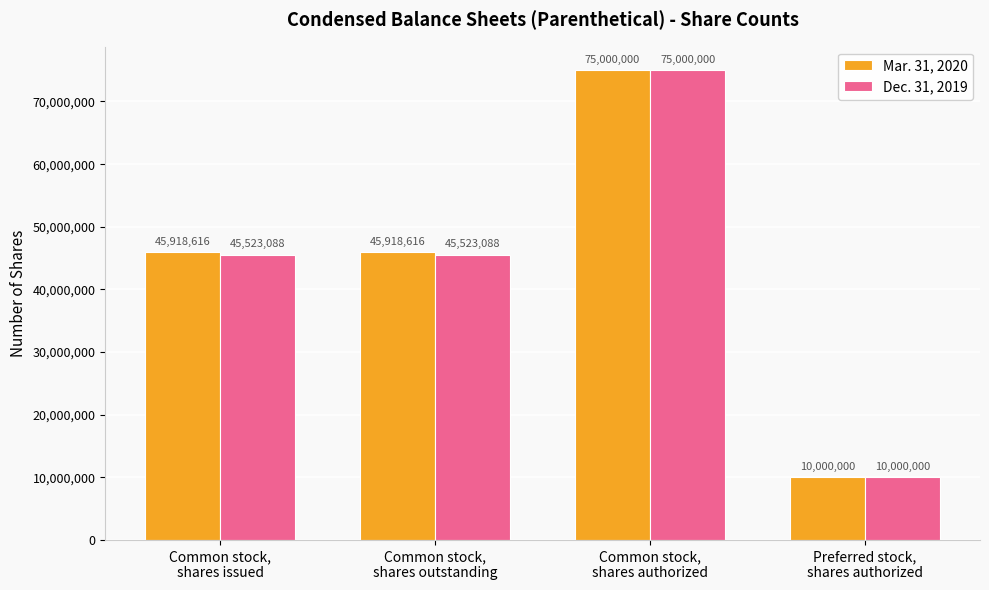

At which category is the sum across all series the highest?

Common stock,
shares authorized